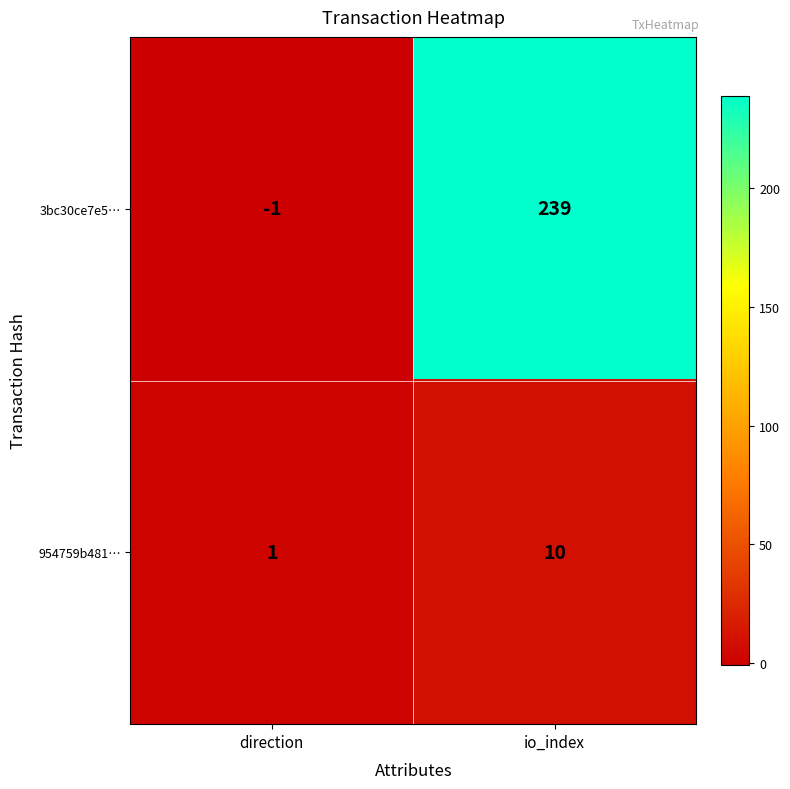

Is it true that 3bc30ce7e5… equals -1 at direction?

True